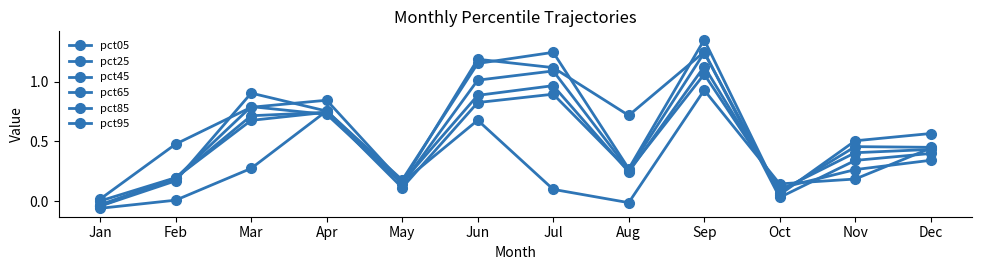

What is the maximum value for pct95?

1.2